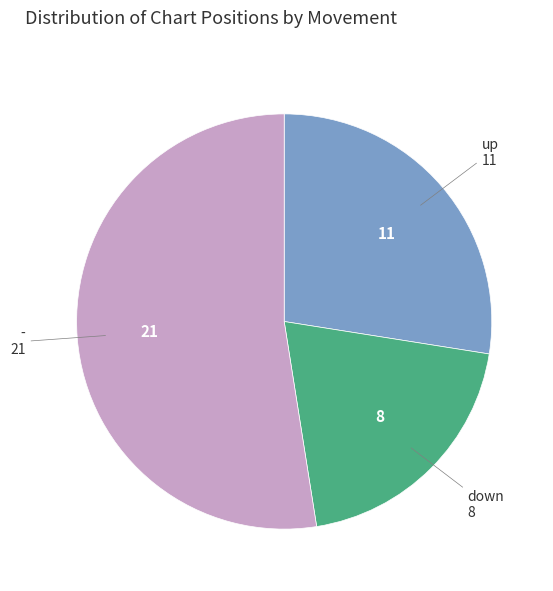

Is there a majority slice in this chart?

Yes